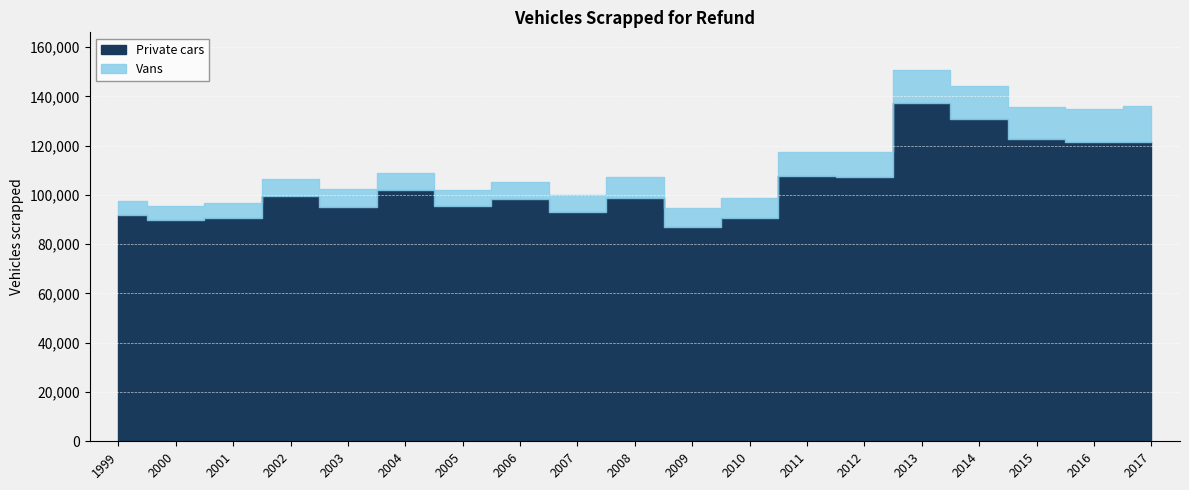

Which series changed the most between 2002 and 2003?

Private cars